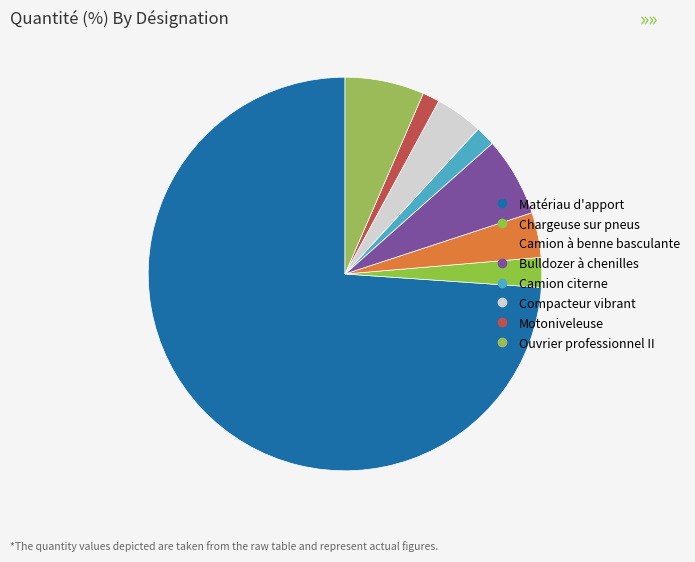

Which category has the biggest portion of the pie?

Matériau d'apport